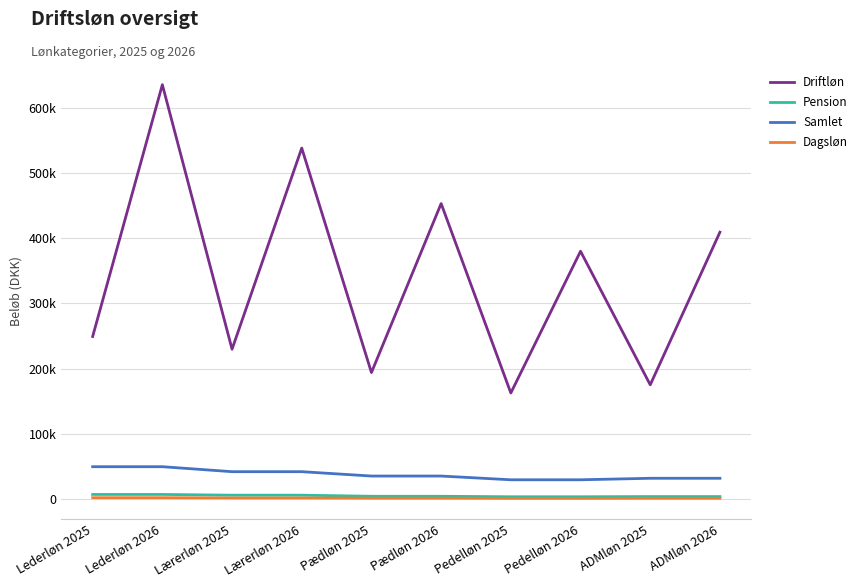

What are all the series names shown in the legend?

Driftløn, Pension, Samlet, Dagsløn